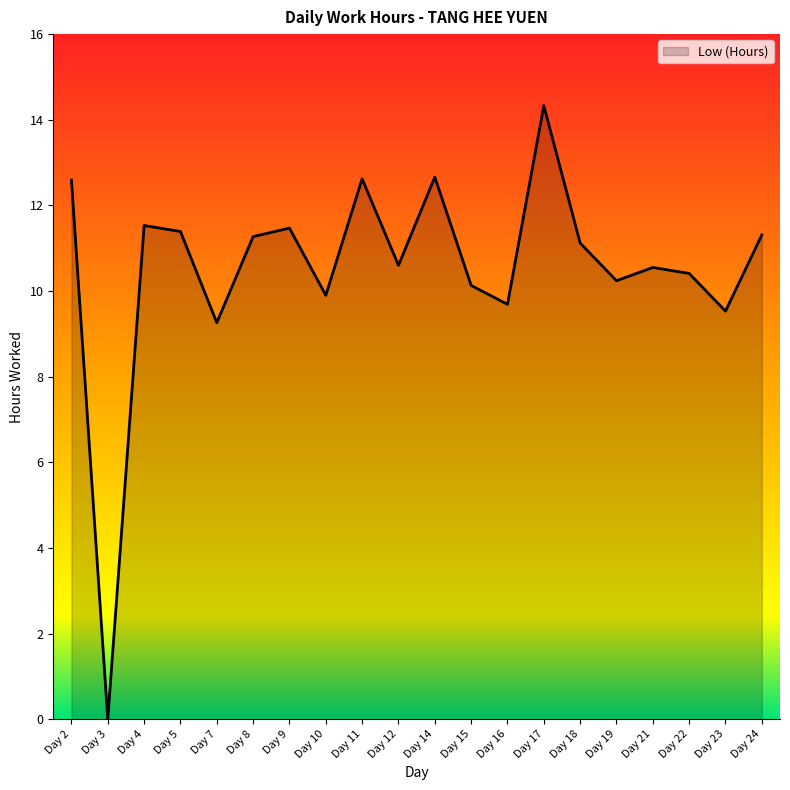

What is the sum of all values?

210.6